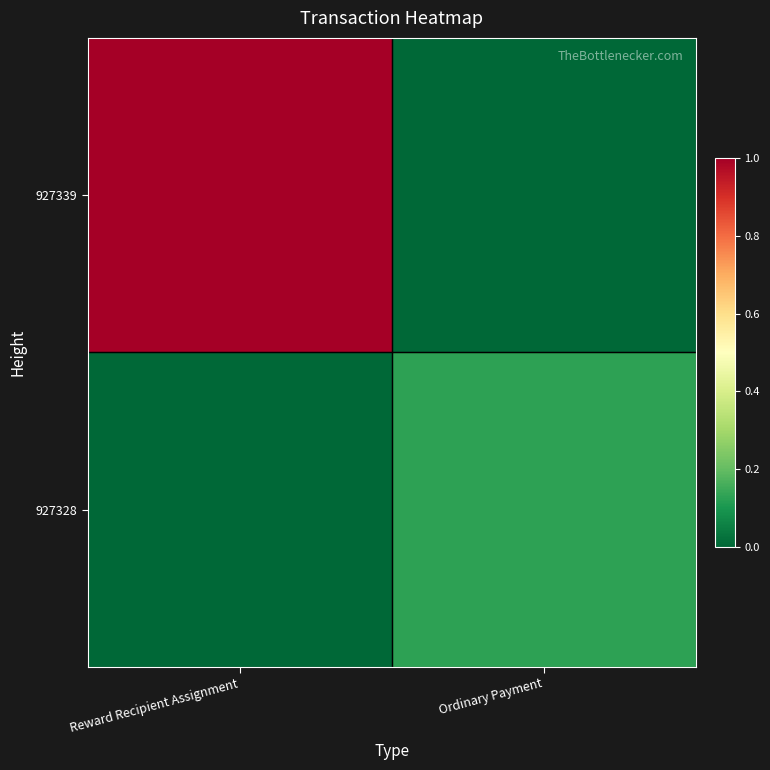

Reading left to right, transcribe all the data shown in this chart.

927339: Reward Recipient Assignment=1.0	Ordinary Payment=0.0
927328: Reward Recipient Assignment=0.0	Ordinary Payment=0.1